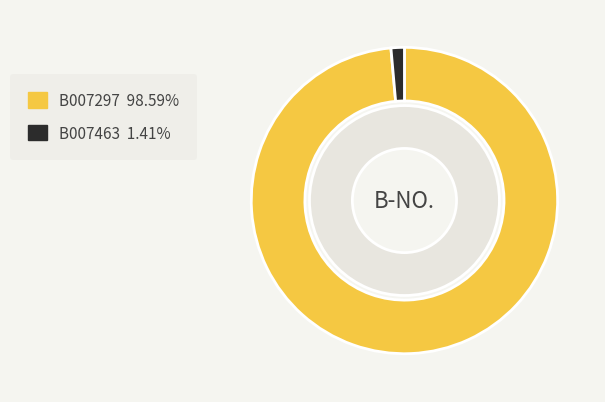

What is the smallest slice in the pie chart?

B007463